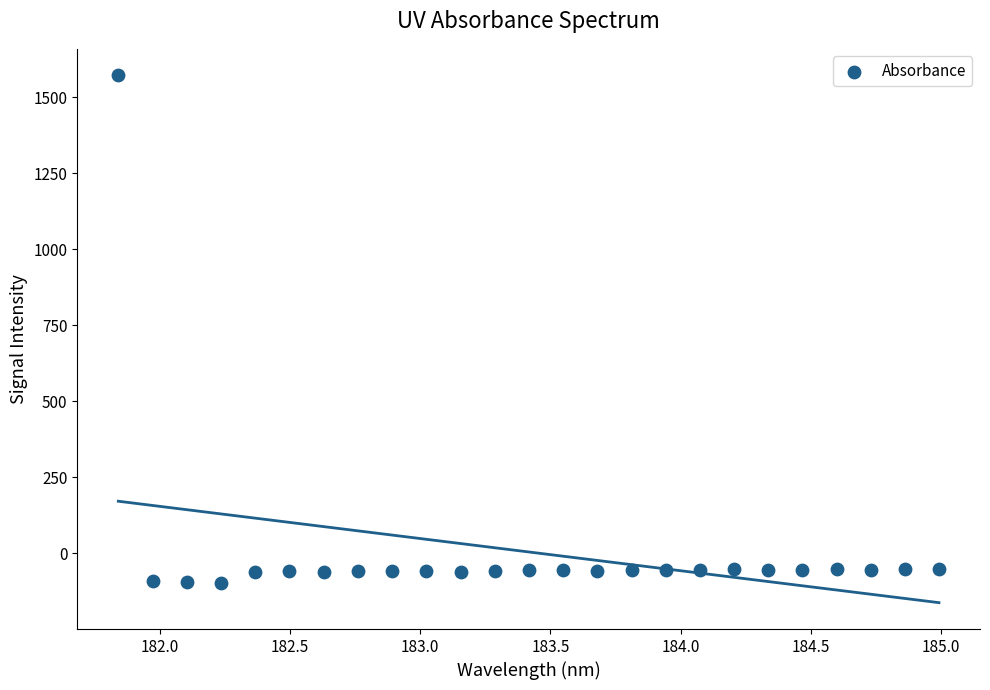

What is the range of Y values (max minus min)?

1671.5